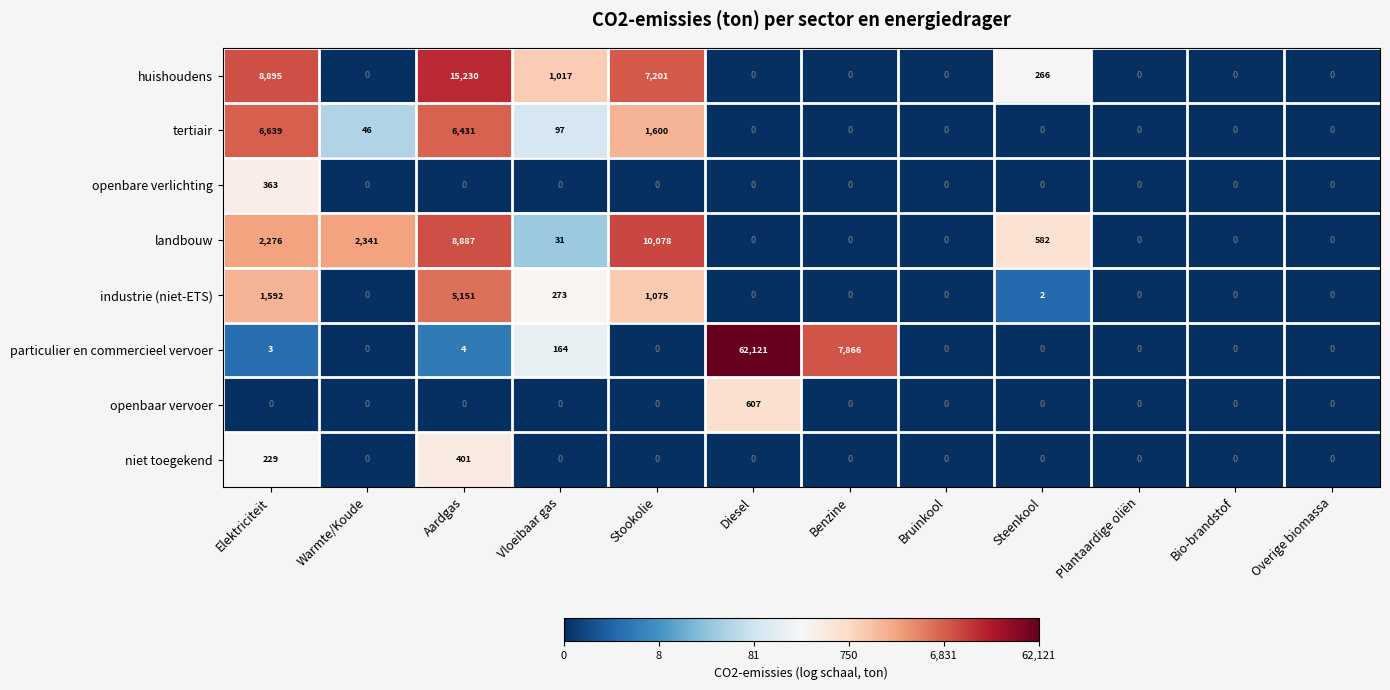

How many series are shown in this chart?

8